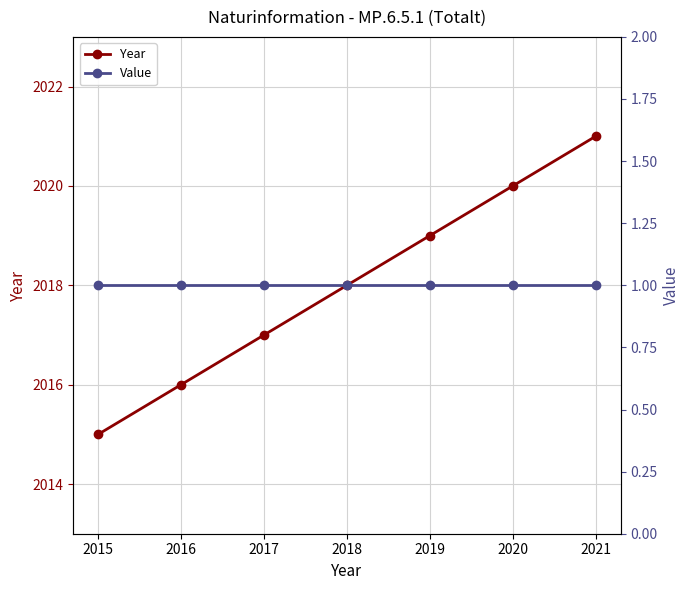

What is the total value across all series at 2018?

2019